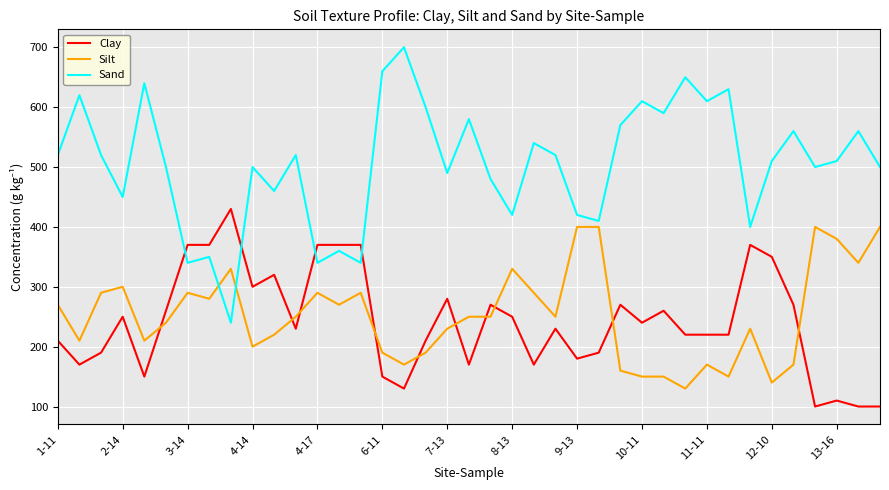

What is the lowest value of the Sand series?

240